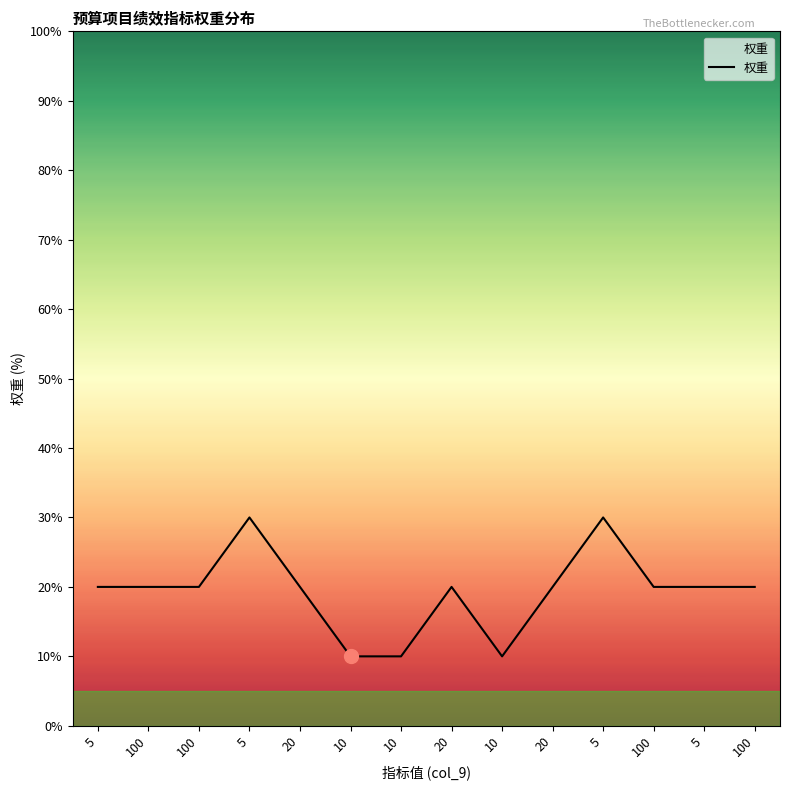

Is this an area chart (filled region under the line)?

No